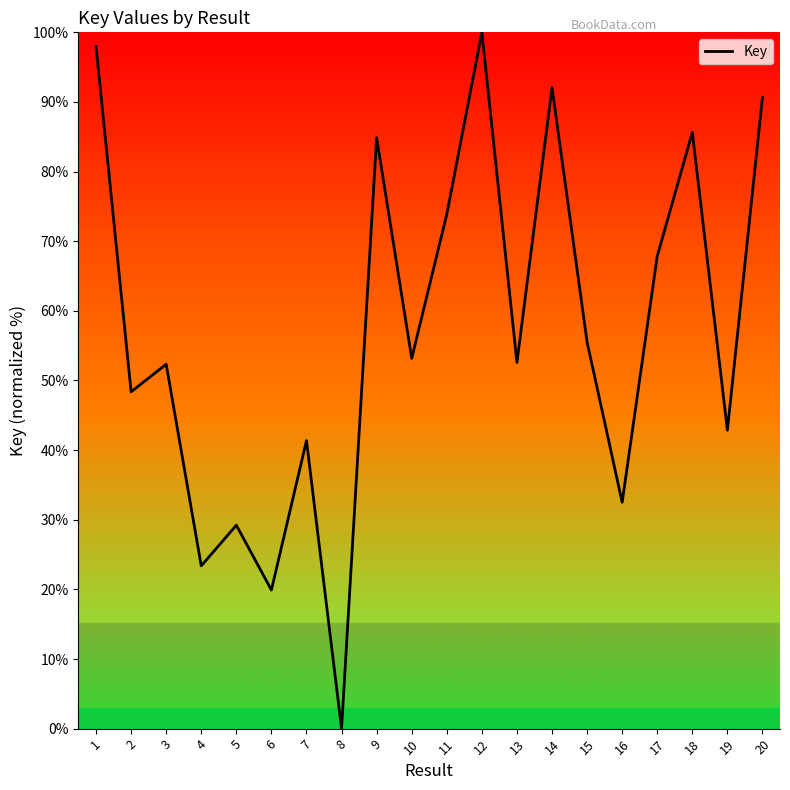

What is the difference between the maximum and minimum values?

100.0